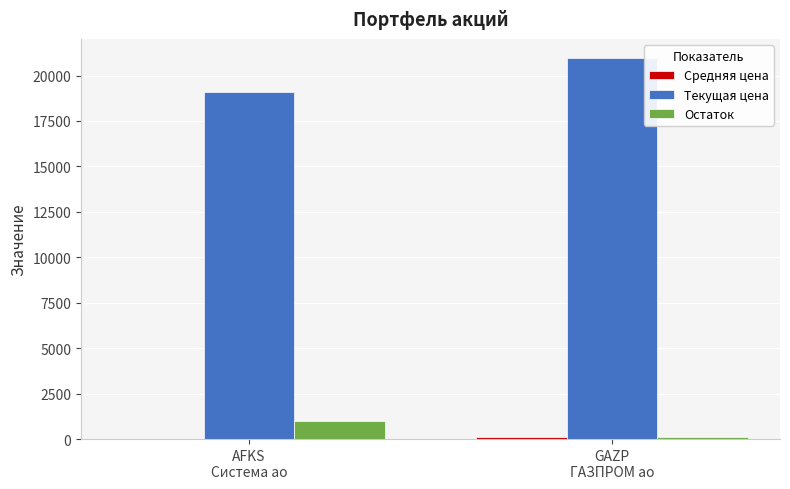

How many groups of bars are there?

2